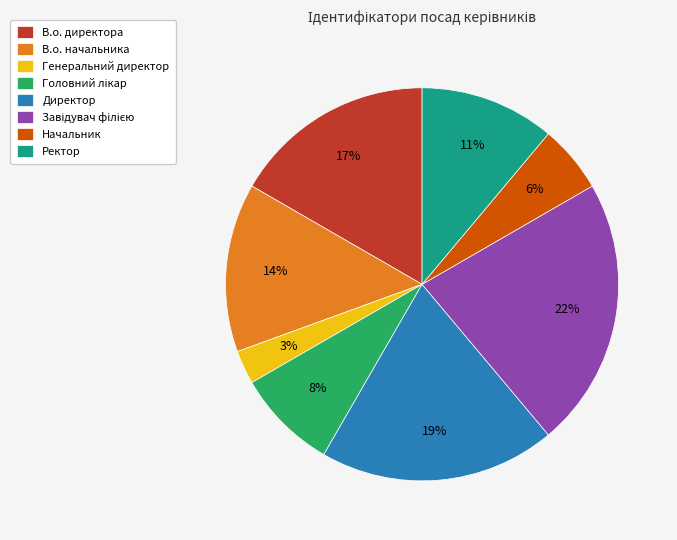

To the nearest percent, what is the difference between the В.о. директора and Ректор slice percentages?

6%